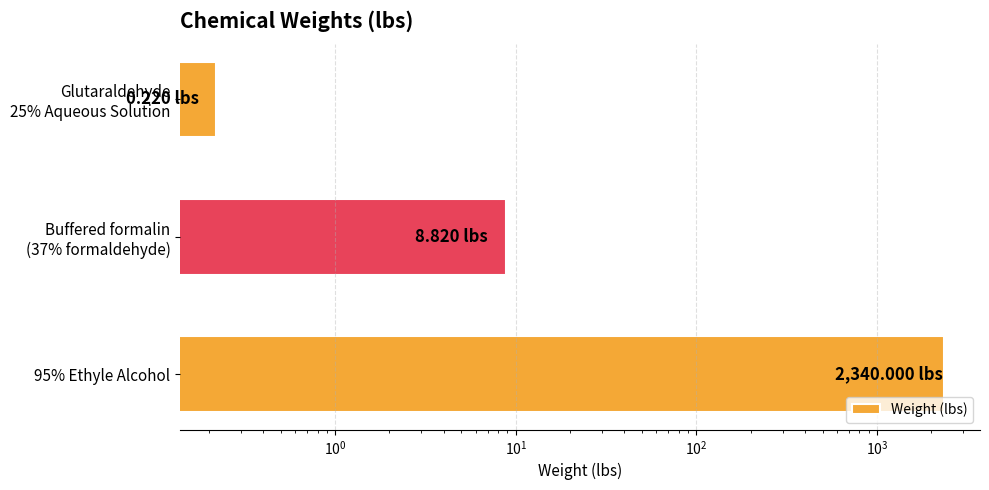

What is the value of the 2nd bar from the left?

8.8